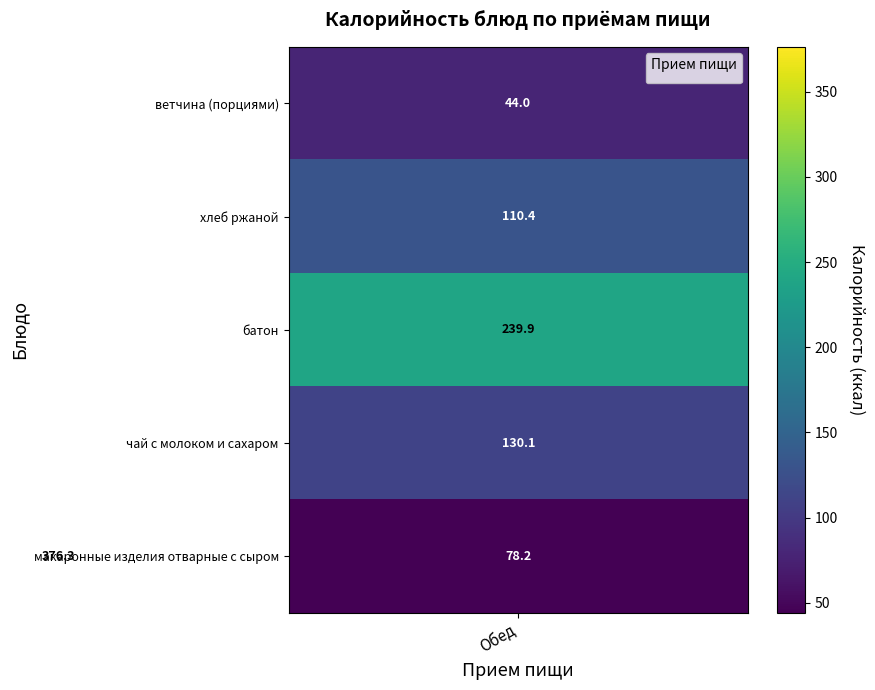

Which series has the largest total across all categories?

макаронные изделия отварные с сыром